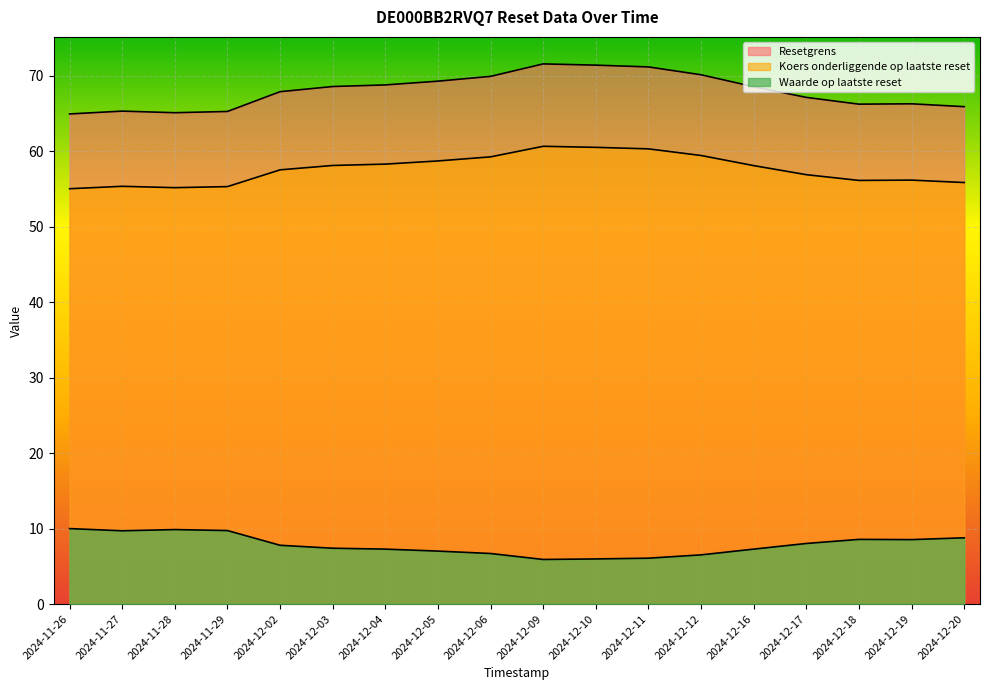

Reading left to right, what are all the values shown in this chart?

Resetgrens: 64.9	65.3	65.1	65.3	67.9	68.6	68.8	69.3	69.9	71.6	71.4	71.2	70.1	68.5	67.1	66.2	66.3	65.9
Koers onderliggende op laatste reset: 55.0	55.3	55.2	55.3	57.5	58.1	58.3	58.7	59.2	60.6	60.5	60.3	59.4	58.1	56.9	56.1	56.2	55.8
Waarde op laatste reset: 10.0	9.7	9.9	9.7	7.8	7.4	7.3	7.0	6.7	5.9	6.0	6.1	6.5	7.3	8.0	8.6	8.5	8.8